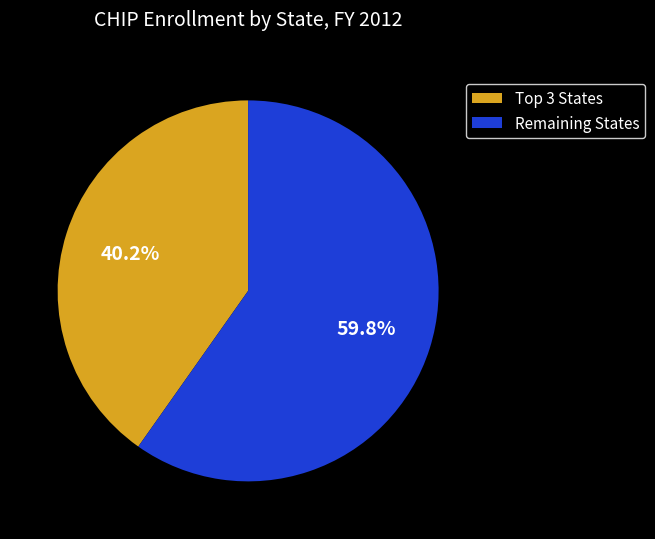

Is there any slice that represents more than half of the pie?

Yes